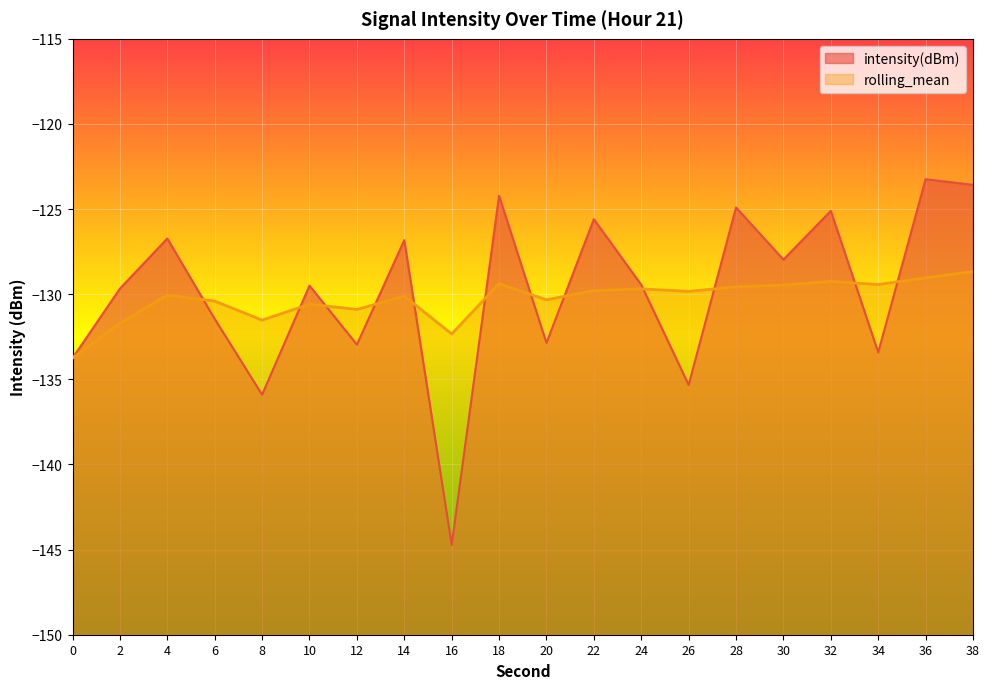

Reading left to right, extract all data points from this chart.

intensity(dBm): 0=-133.8	2=-129.7	4=-126.7	6=-131.5	8=-135.9	10=-129.5	12=-133.0	14=-126.8	16=-144.7	18=-124.2	20=-132.9	22=-125.6	24=-129.4	26=-135.3	28=-124.9	30=-128.0	32=-125.1	34=-133.4	36=-123.2	38=-123.6
rolling_mean: 0=-133.8	2=-131.7	4=-130.1	6=-130.4	8=-131.5	10=-130.6	12=-130.9	14=-130.1	16=-132.3	18=-129.4	20=-130.3	22=-129.8	24=-129.7	26=-129.8	28=-129.6	30=-129.5	32=-129.2	34=-129.4	36=-129.0	38=-128.7